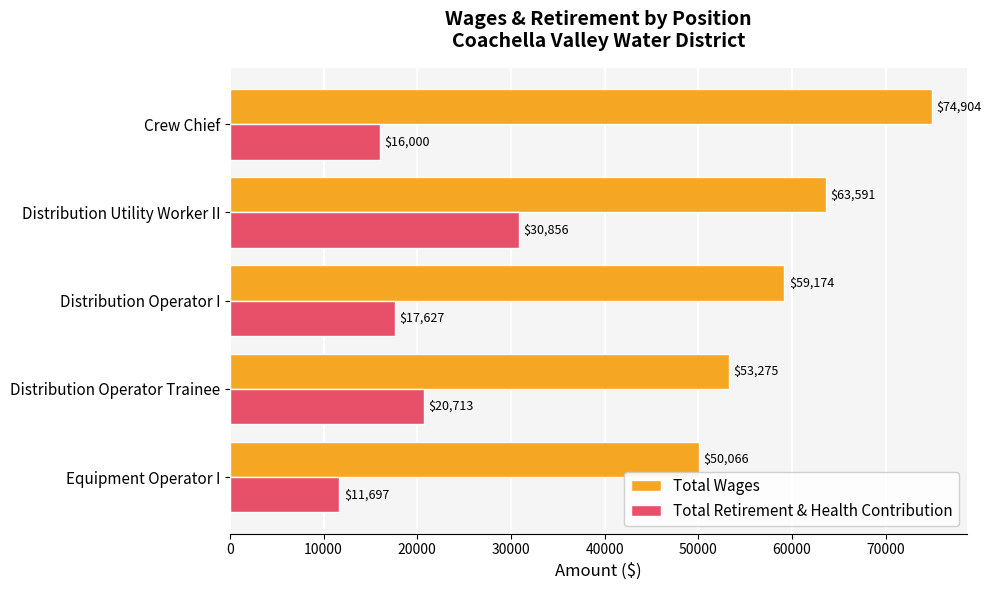

Is it true that Total Retirement & Health Contribution equals 24226 at Distribution Operator I?

False